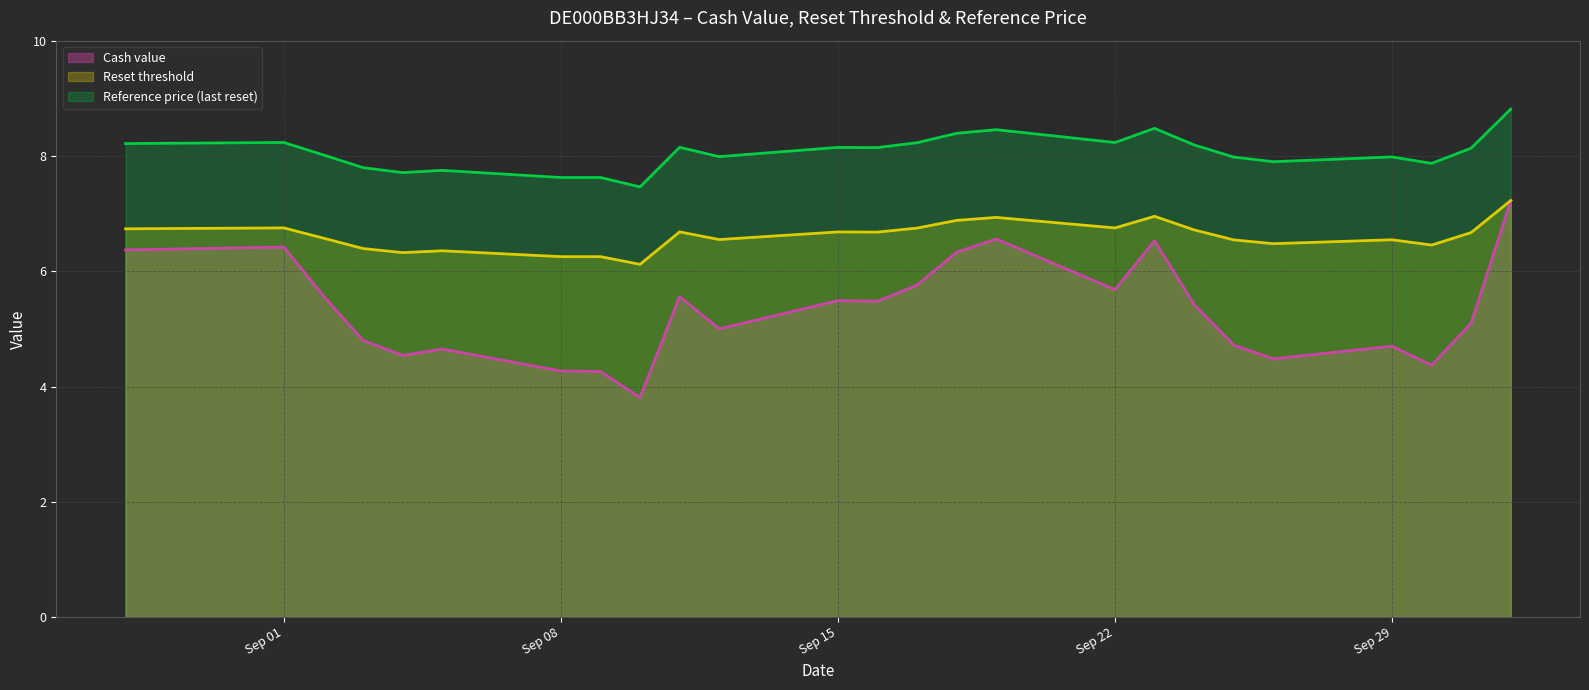

In Reset threshold, how many points are higher than both neighbors (excluding endpoints)?

7